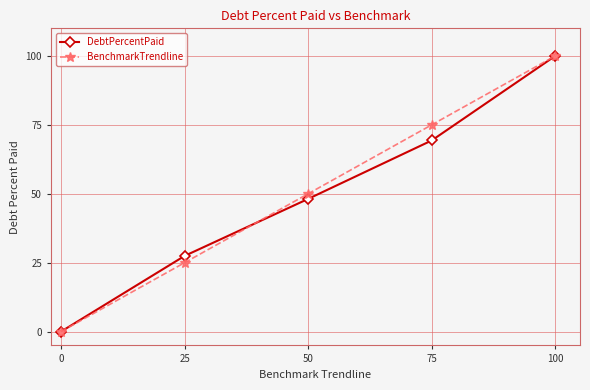

Between 25 and 75, which series saw the biggest shift?

BenchmarkTrendline